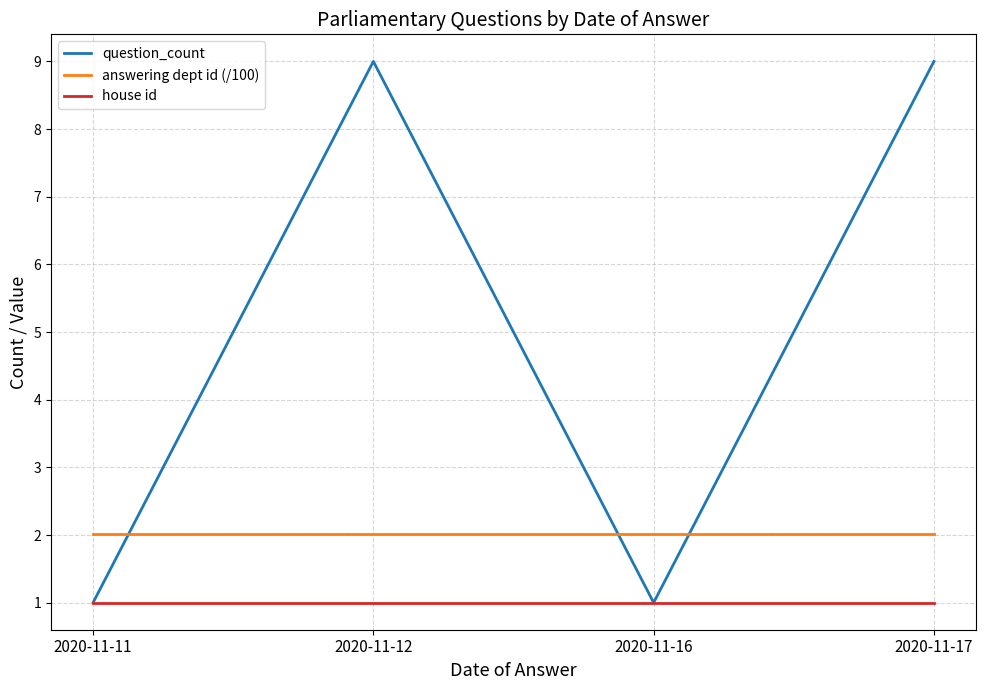

Is it true that house id equals 0.5 at 2020-11-17?

False